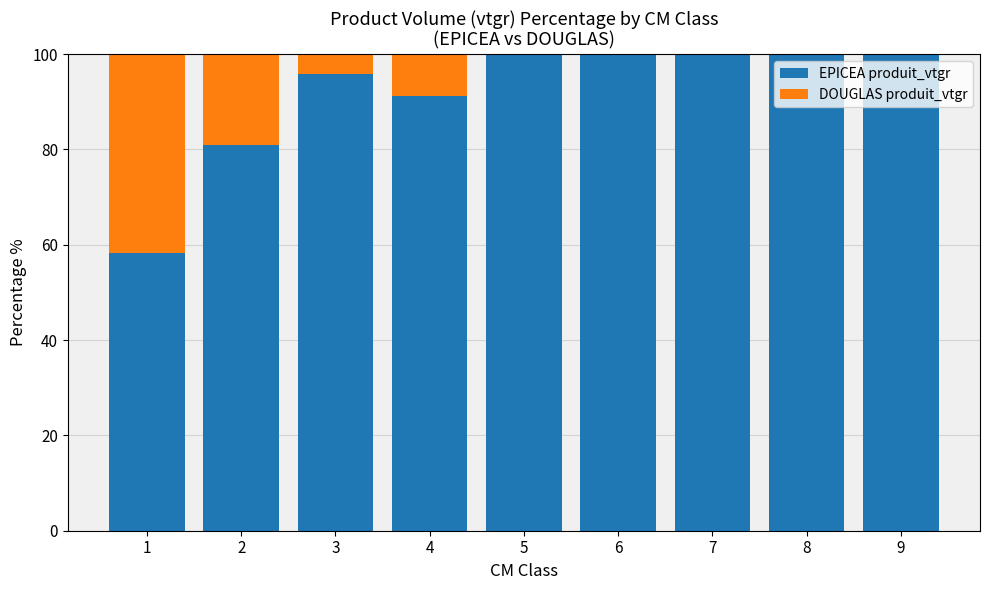

How many series are shown in this chart?

2